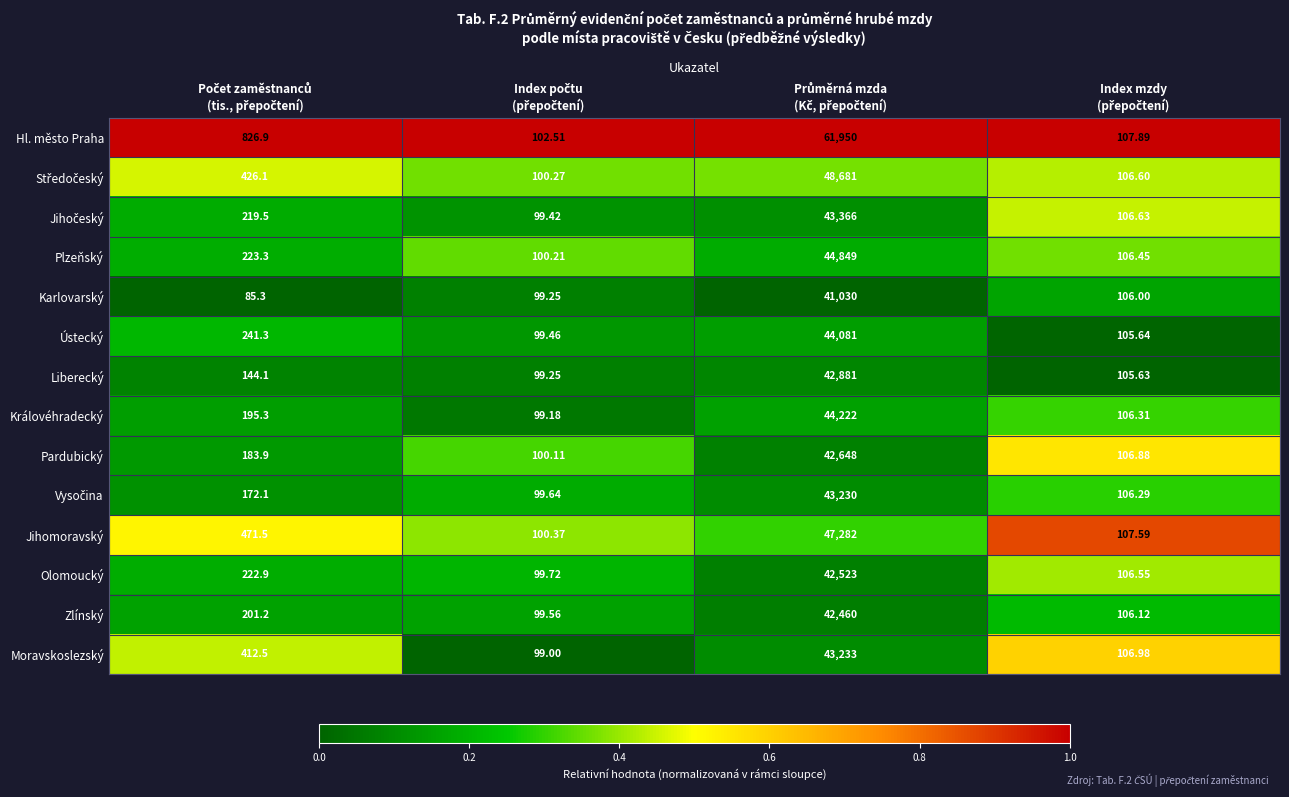

Which series has the largest total across all categories?

Hl. město Praha